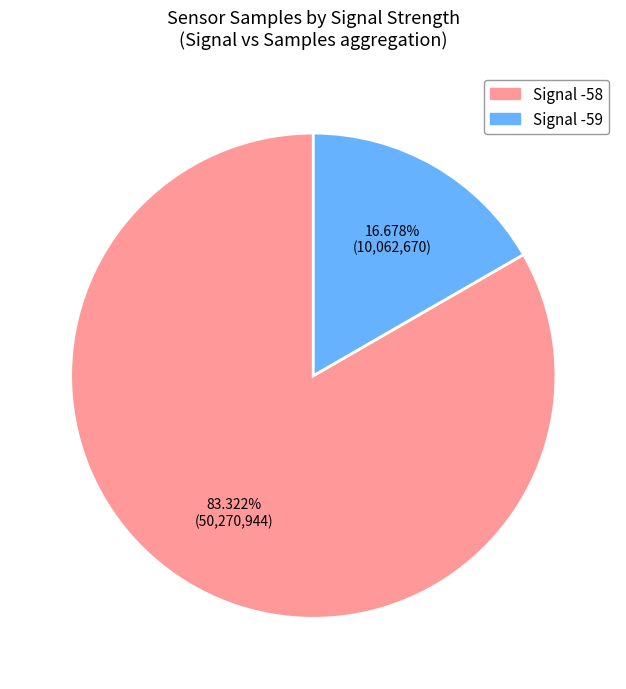

Is there a majority slice in this chart?

Yes